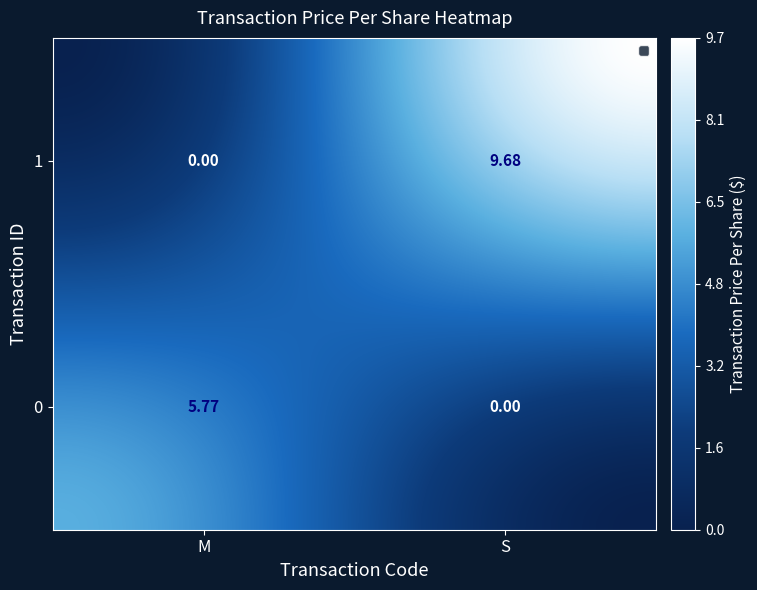

Which series has the largest total across all categories?

1